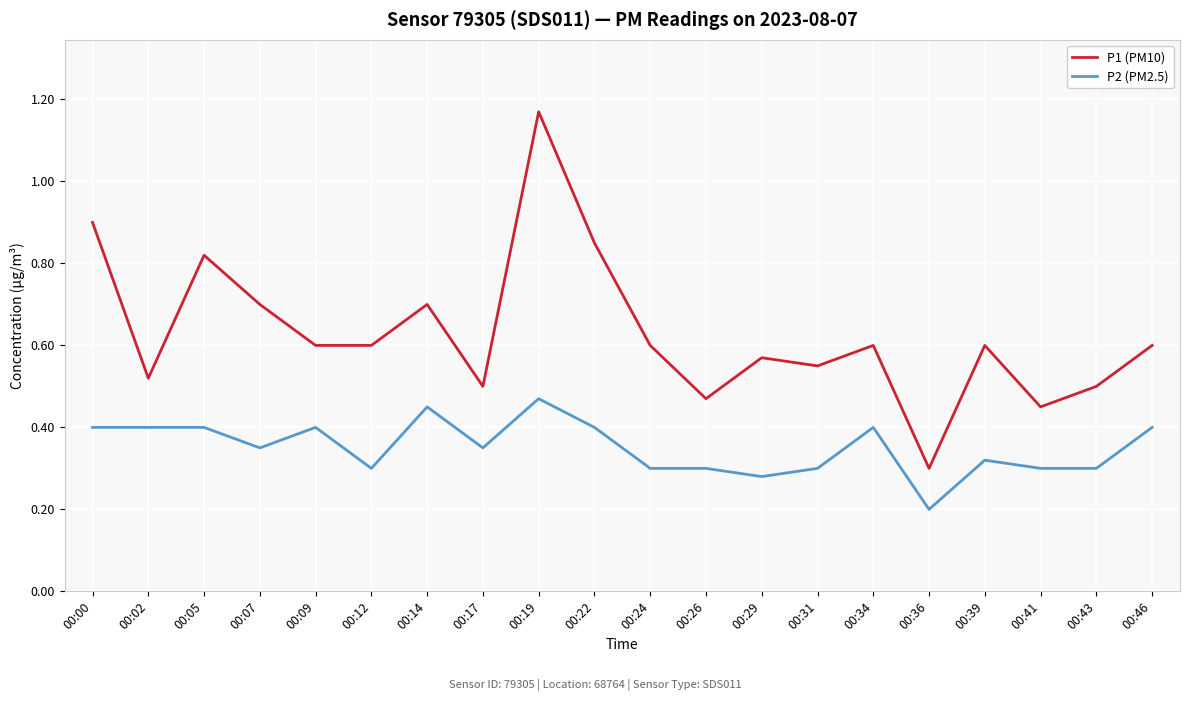

True or false: P2 (PM2.5) has a value of 0.3 at 00:00.

False